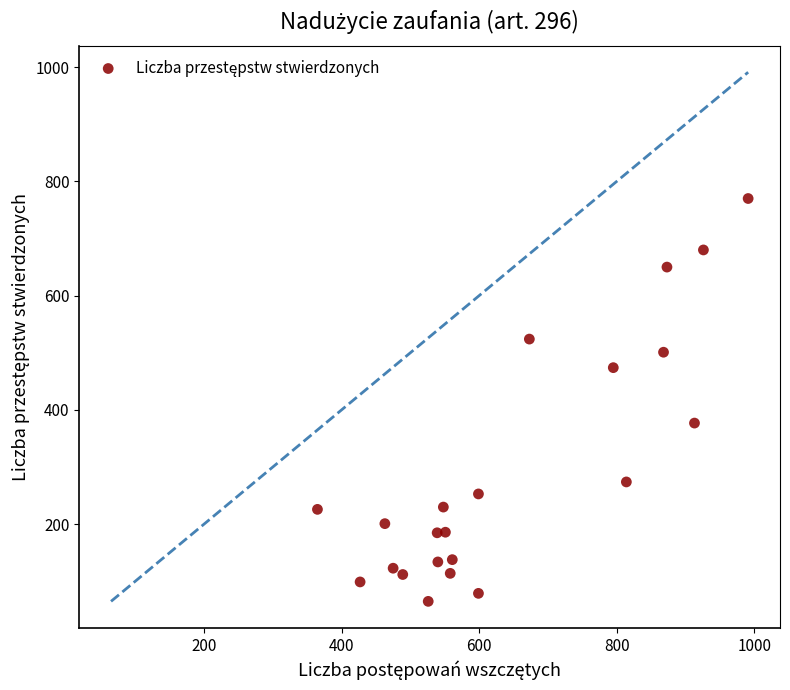

What Y value in the scatter plot is closest to 417?

377